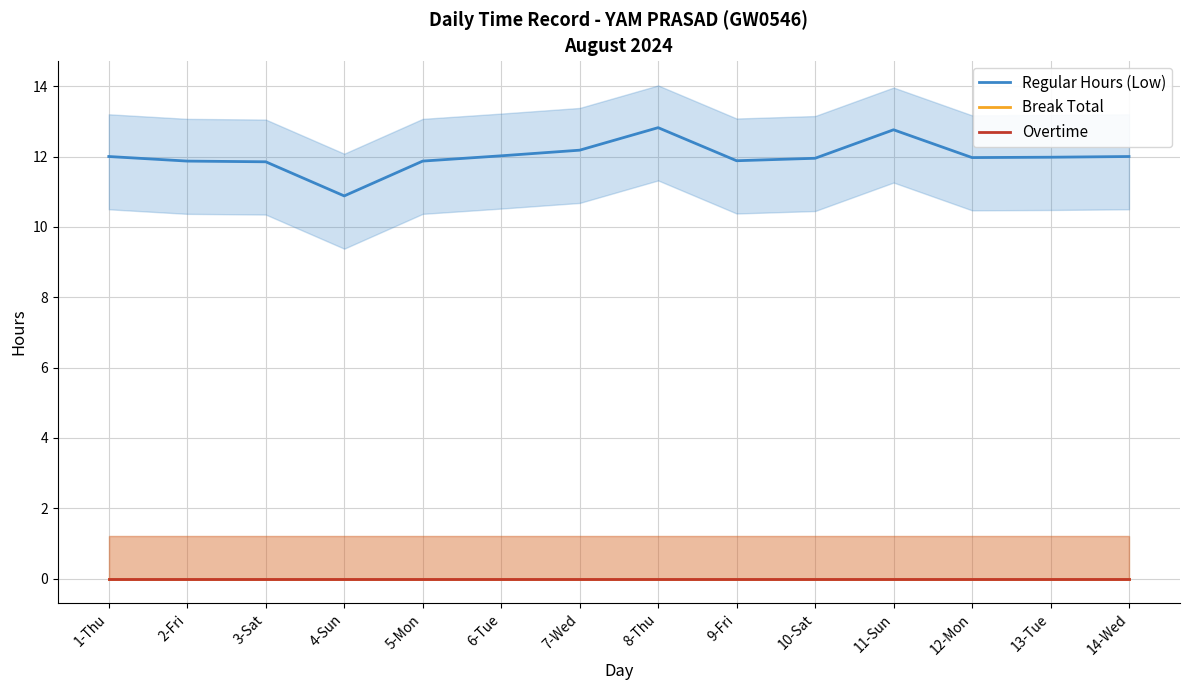

What is the label of the 10th point from the right?

5-Mon